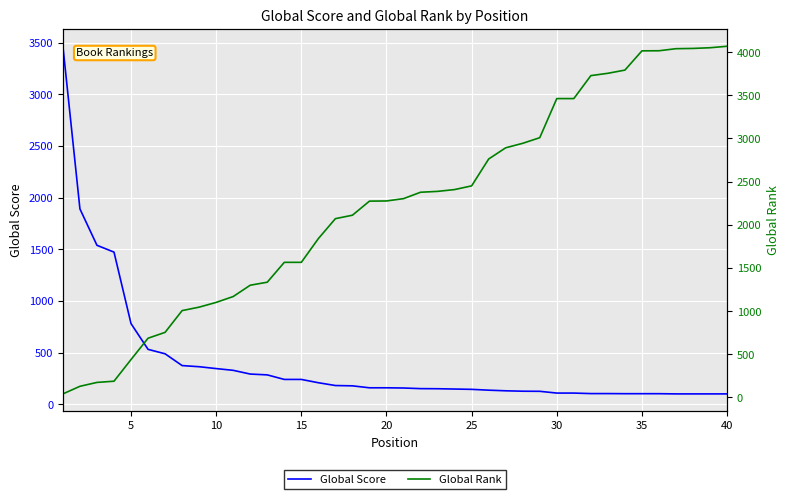

What is the greatest value displayed?

4068